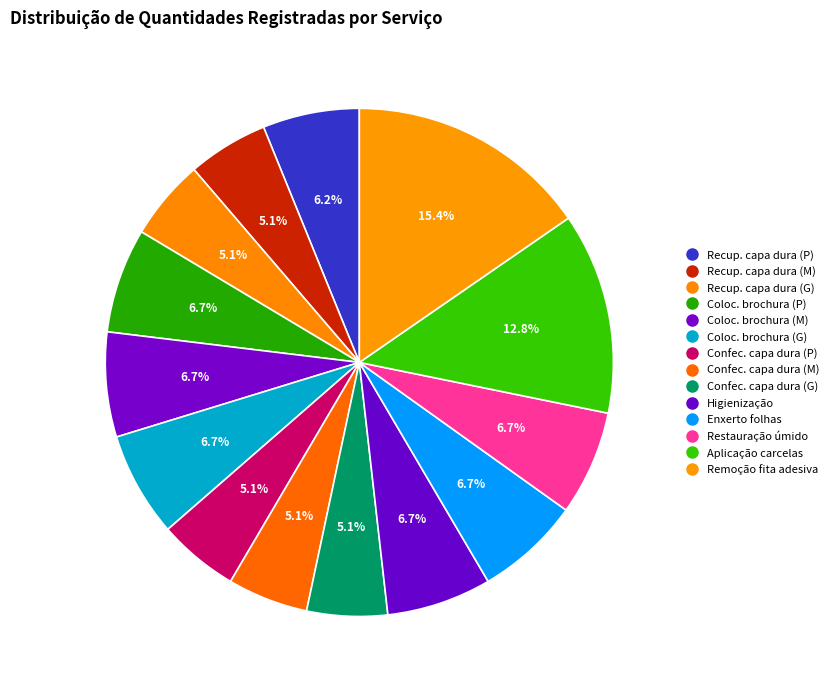

Count the number of slices in the pie.

14